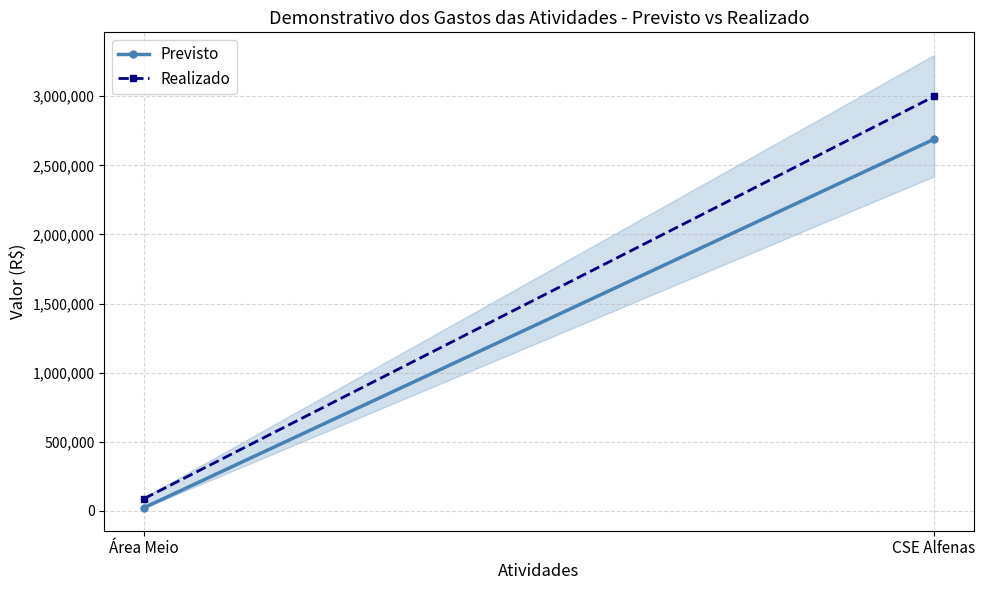

Which has a higher value, Área Meio or CSE Alfenas?

CSE Alfenas